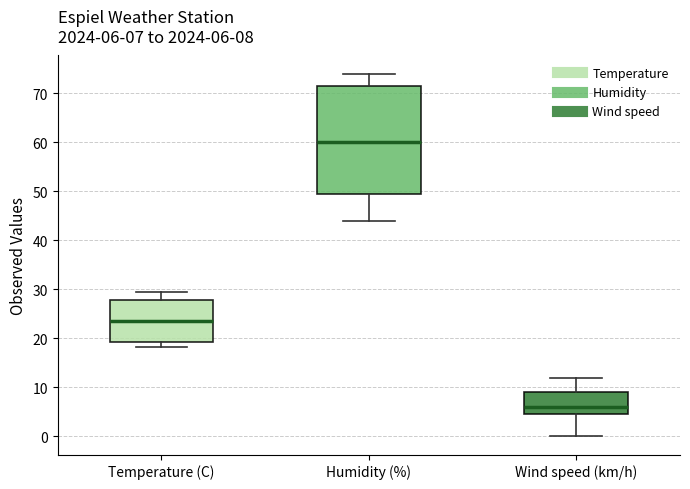

Comparing the boxes themselves (not the whiskers), which one is the tallest?

Humidity (%)